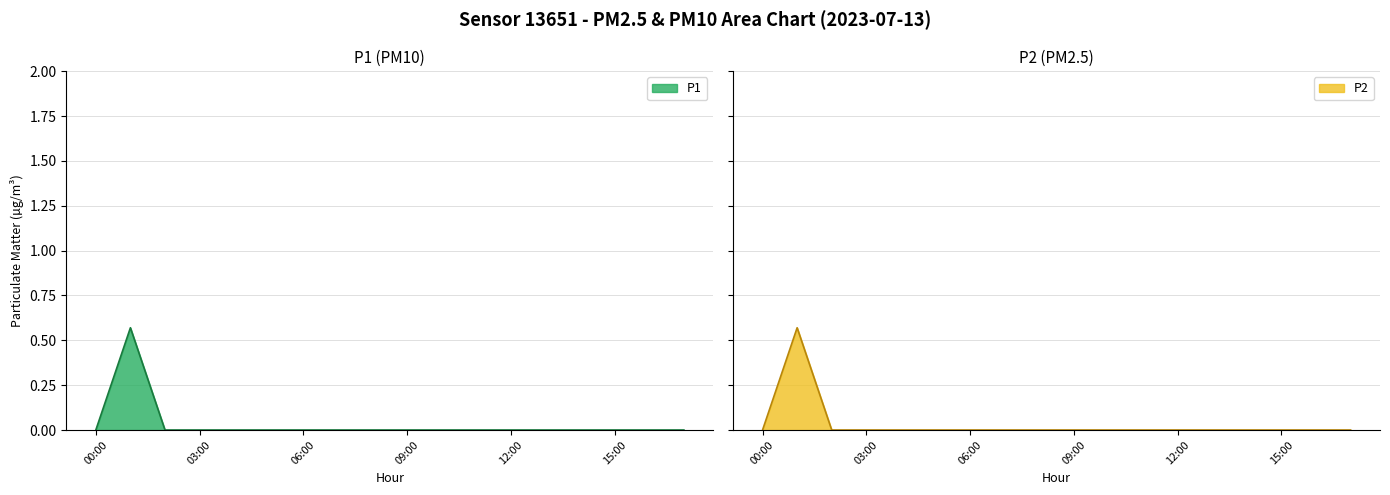

Which series has the widest spread of values?

P1